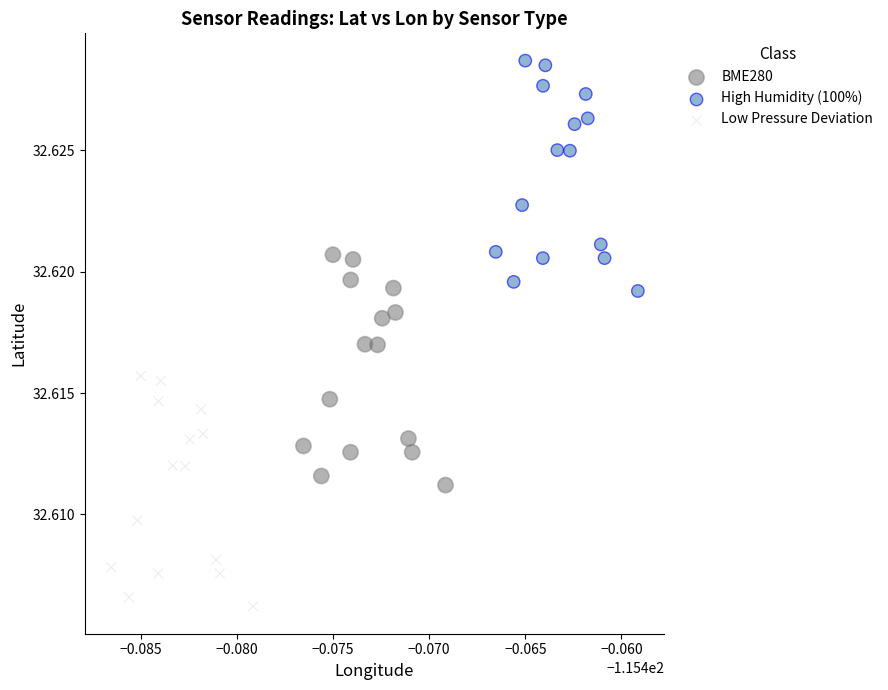

Which series reaches the minimum Y coordinate?

Low Pressure Deviation